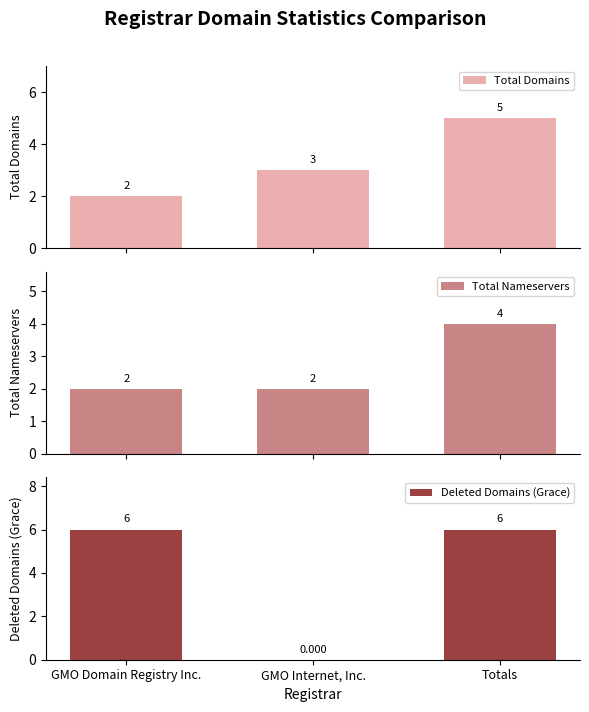

What is the sum of all Total Domains values?

10